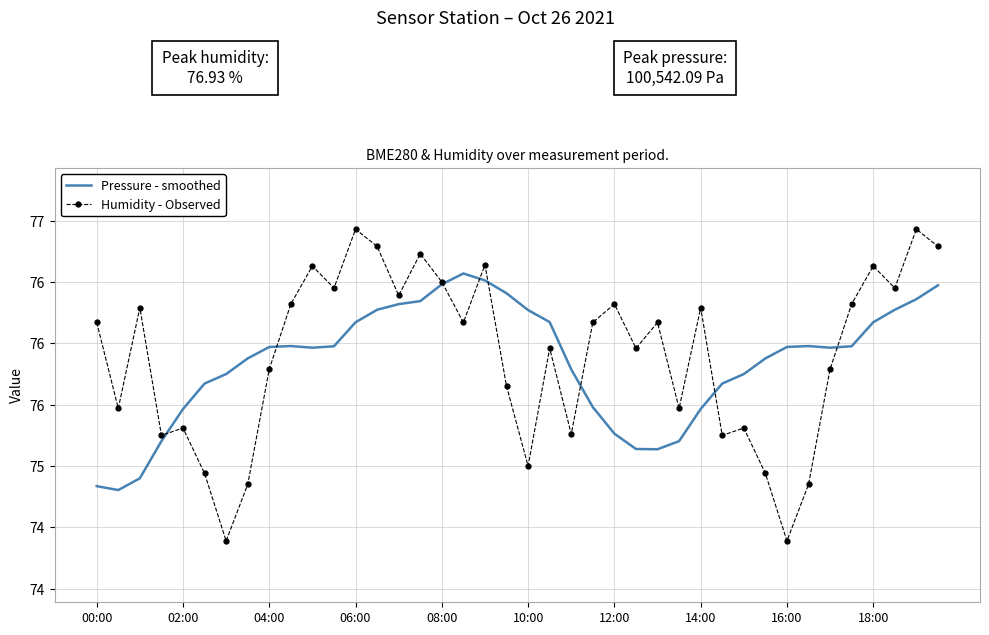

Which series has the widest spread of values?

Humidity - Observed